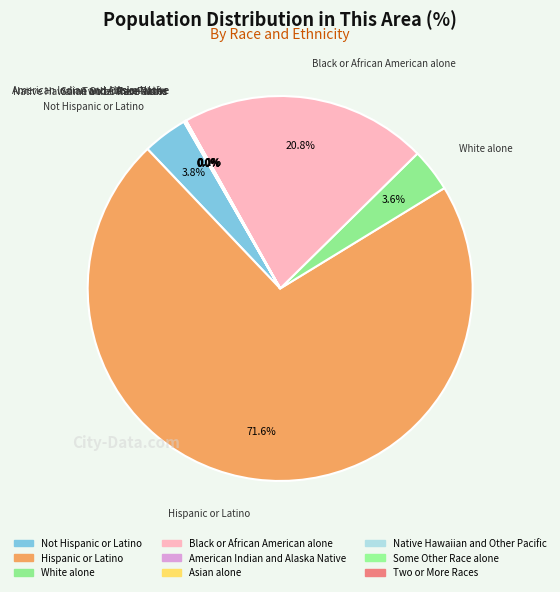

Count the number of slices in the pie.

9